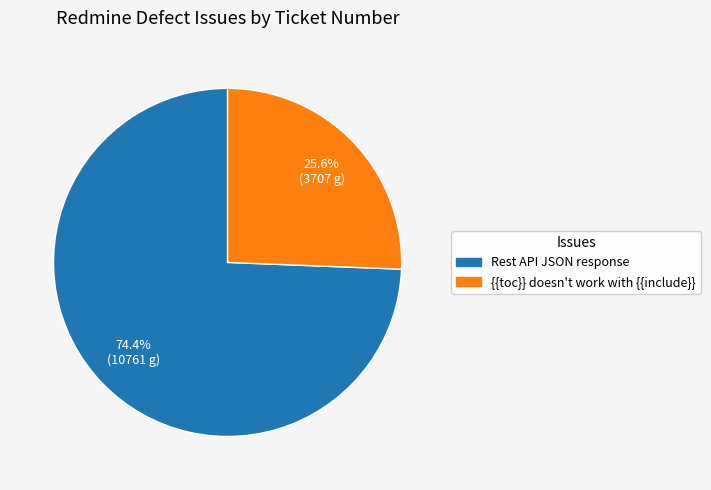

Does any single category account for the majority?

Yes